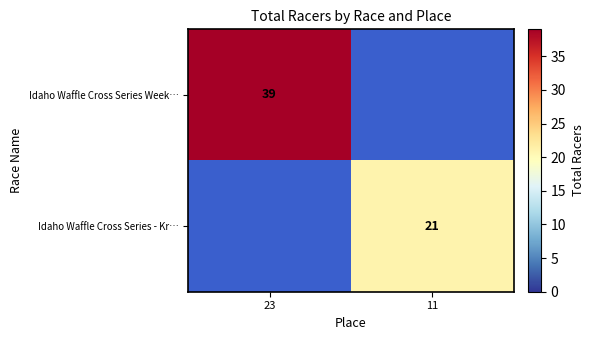

Is the value of Idaho Waffle Cross Series - Kr… at 11 greater than the value of Idaho Waffle Cross Series Week… at 23?

No